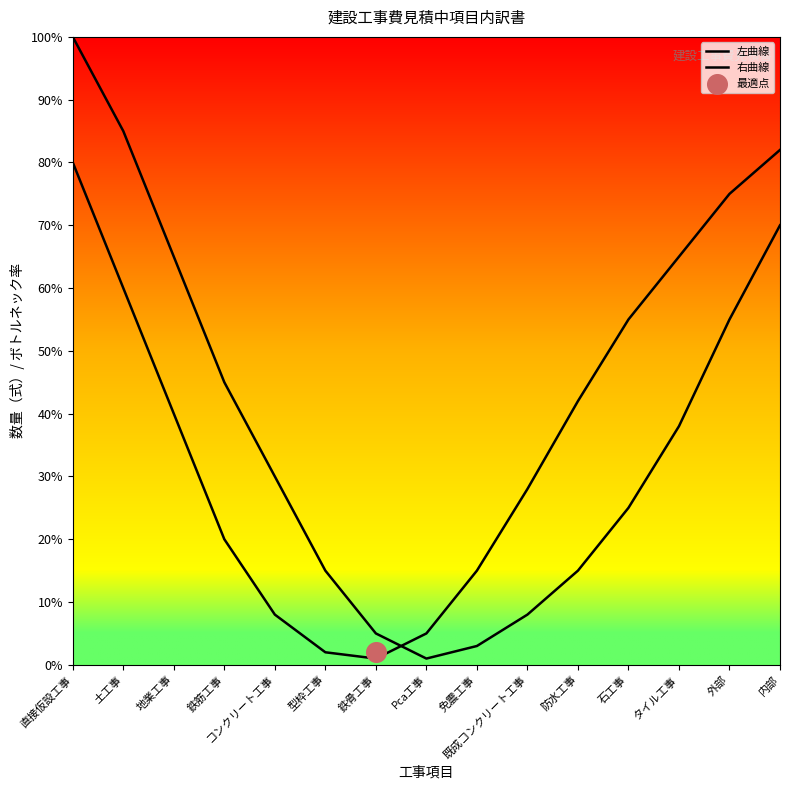

Which series reaches the minimum Y coordinate?

左曲線